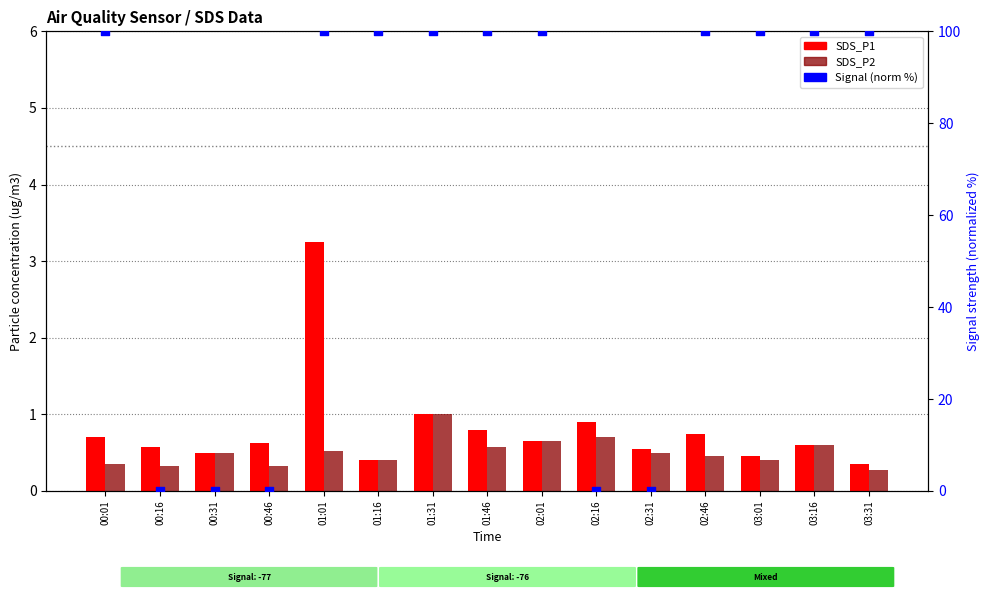

Is the value of Signal (norm %) at 03:01 greater than the value of SDS_P2 at 01:31?

Yes